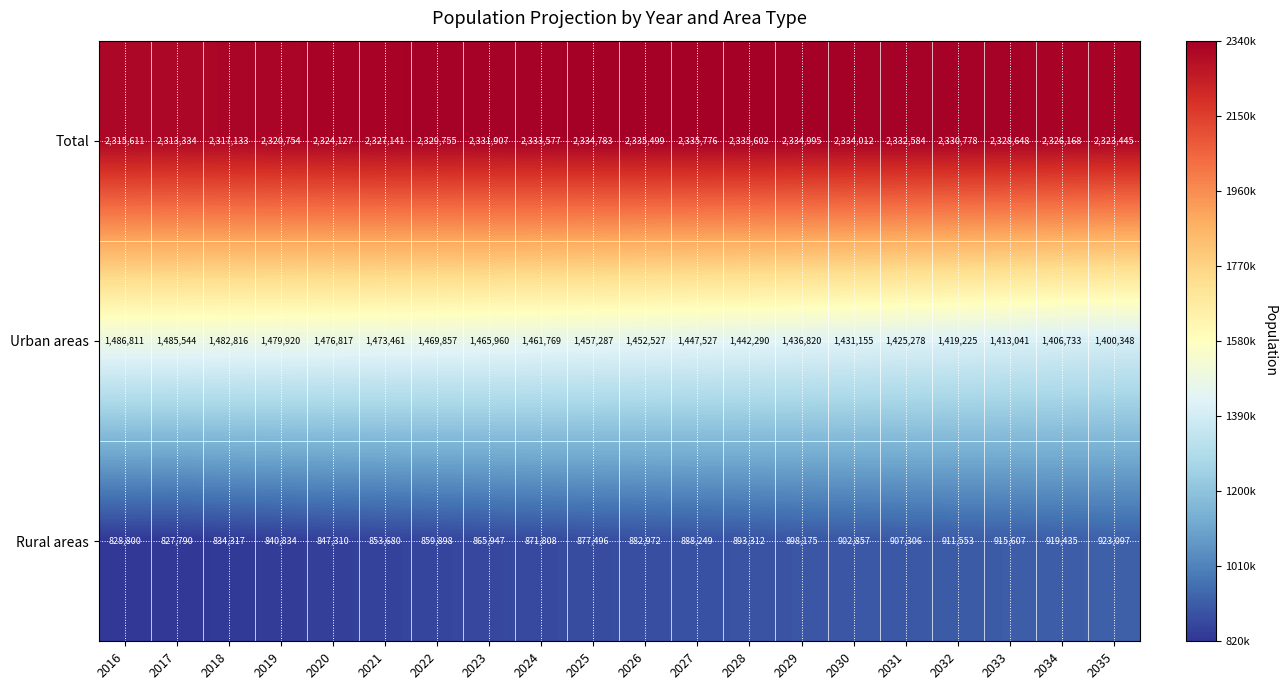

At which label does Total first exceed 2330778?

2023